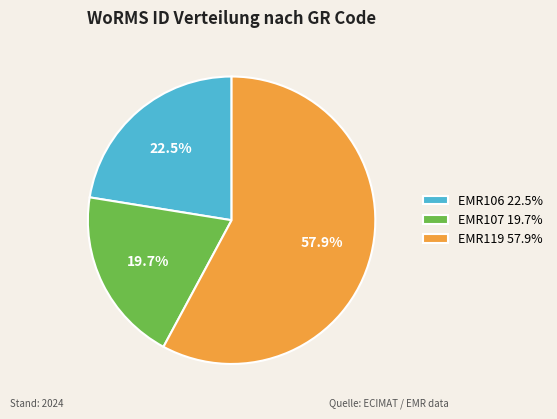

Which slice is the smallest?

EMR107